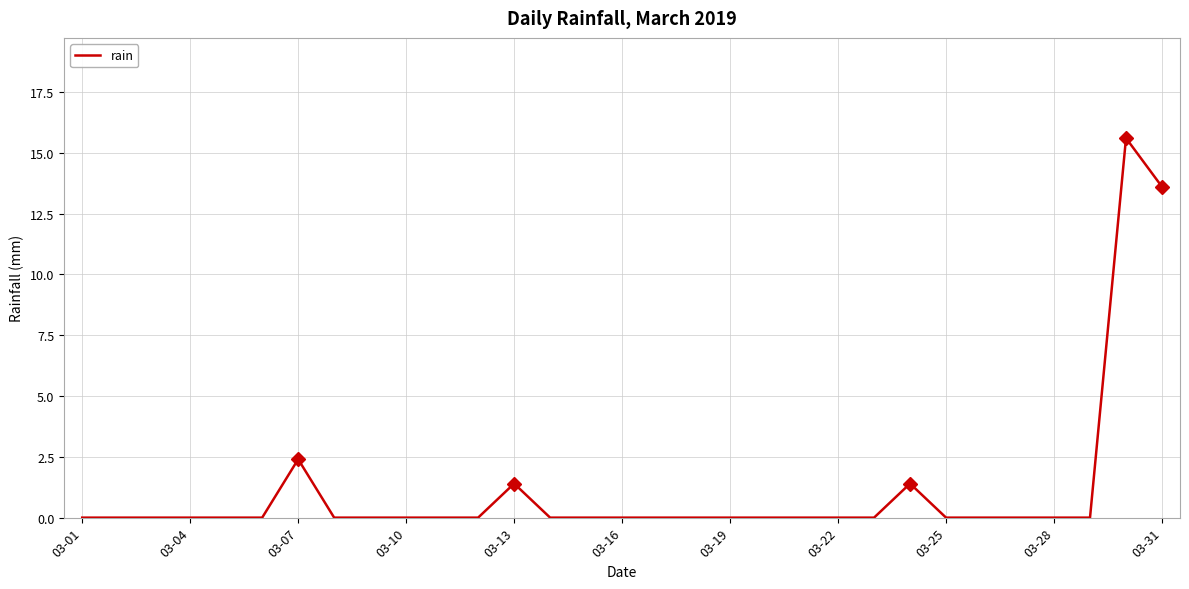

What is the sum of all values?

34.4